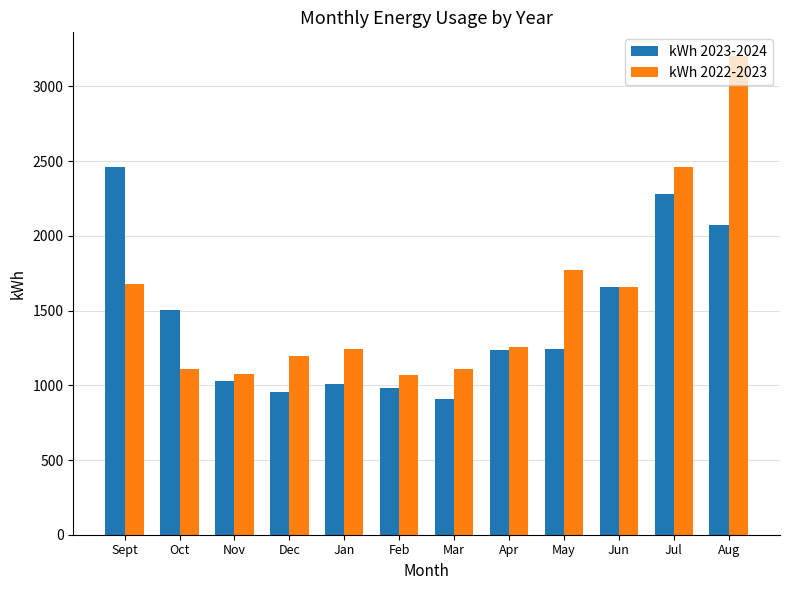

Rank the series by their maximum value, from highest to lowest.

kWh 2022-2023, kWh 2023-2024